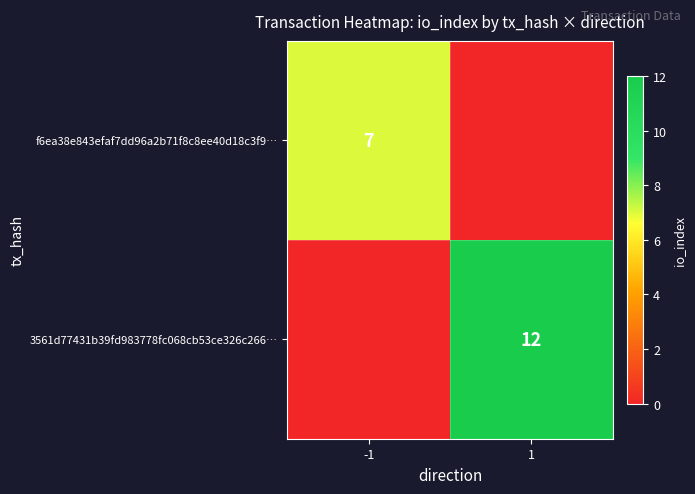

The f6ea38e843efaf7dd96a2b71f8c8ee40d18c3f9… series shows 5 at -1. True or false?

False